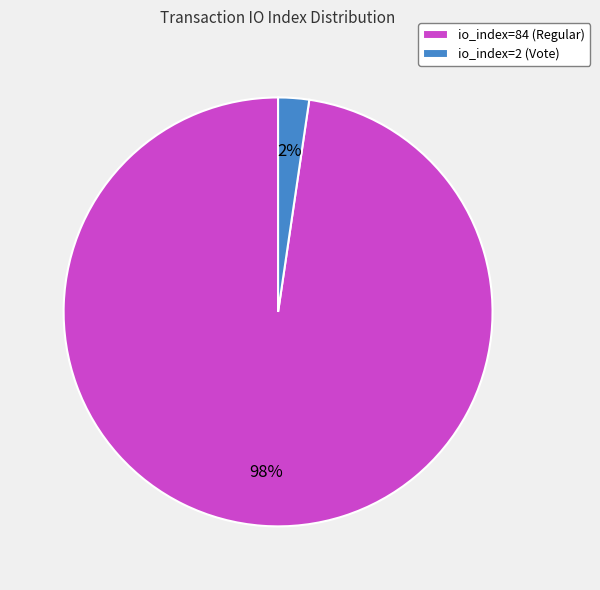

Is there a majority slice in this chart?

Yes